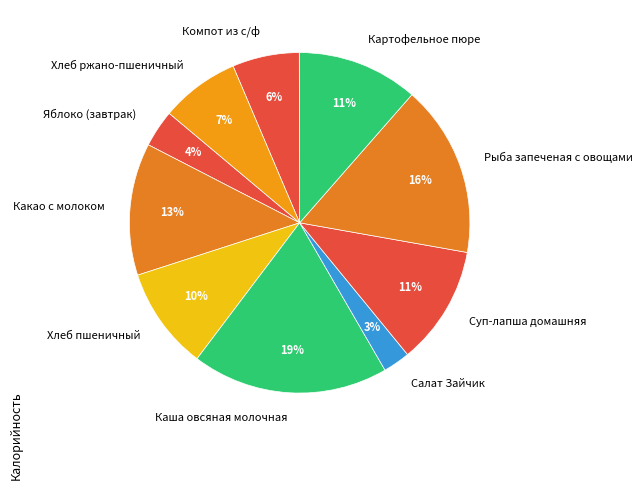

Between Какао с молоком and Хлеб пшеничный, which is larger?

Какао с молоком